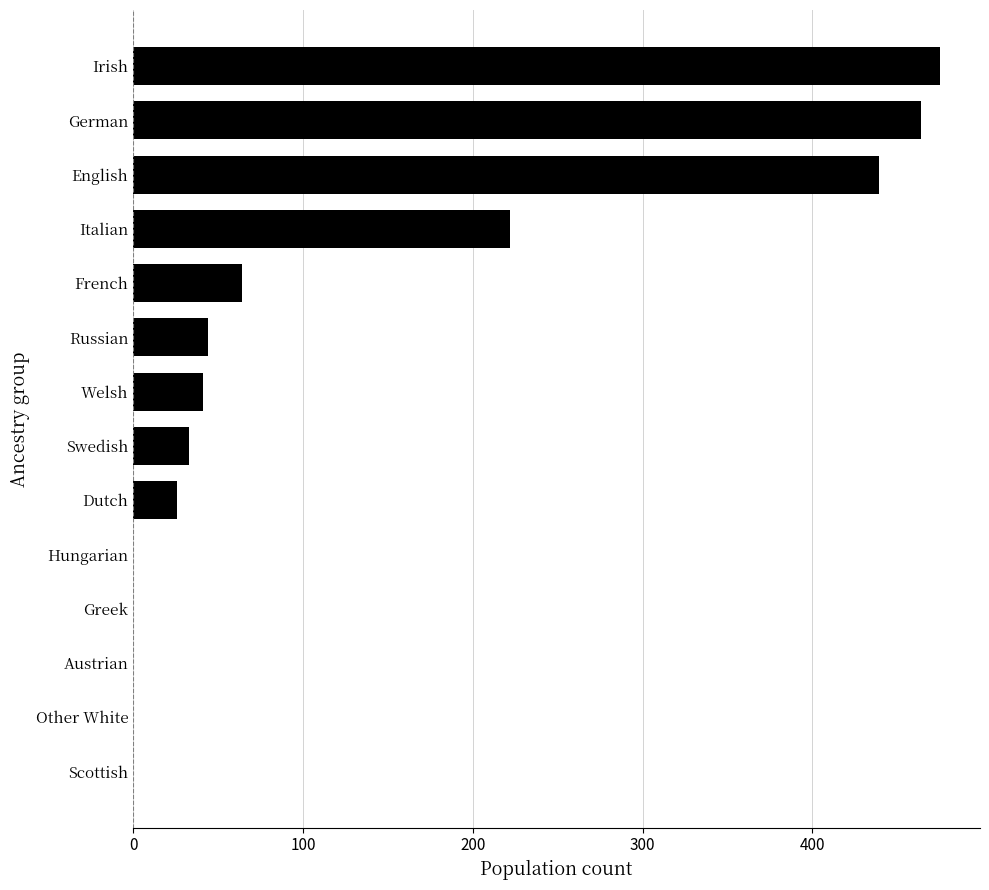

Read the value at French.

64